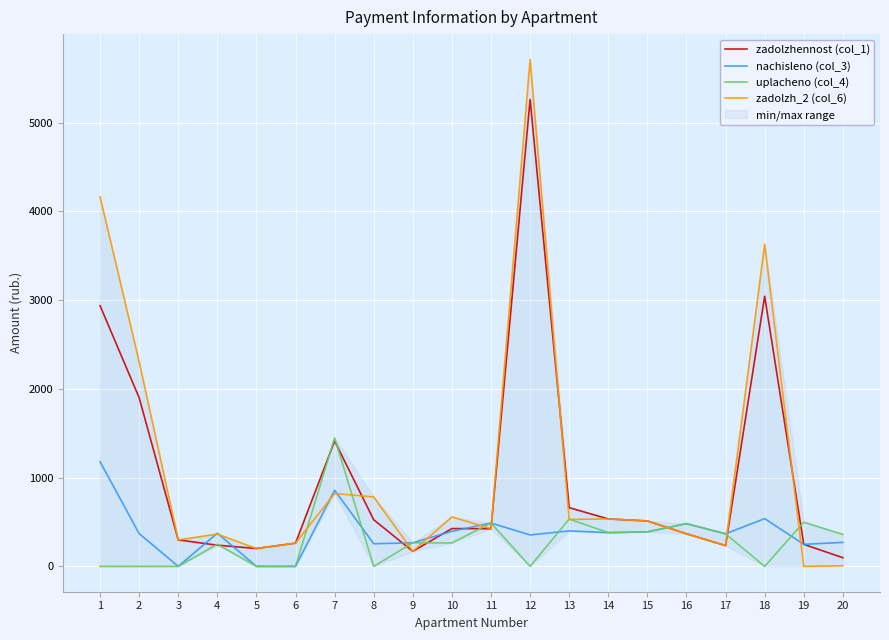

The value of zadolzhennost (col_1) at 13 is 1013.0. True or false?

False